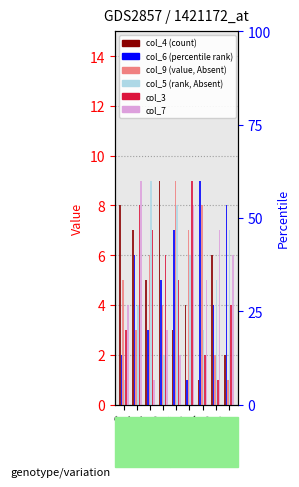

Where is col_5 nearest to the value 5?

3